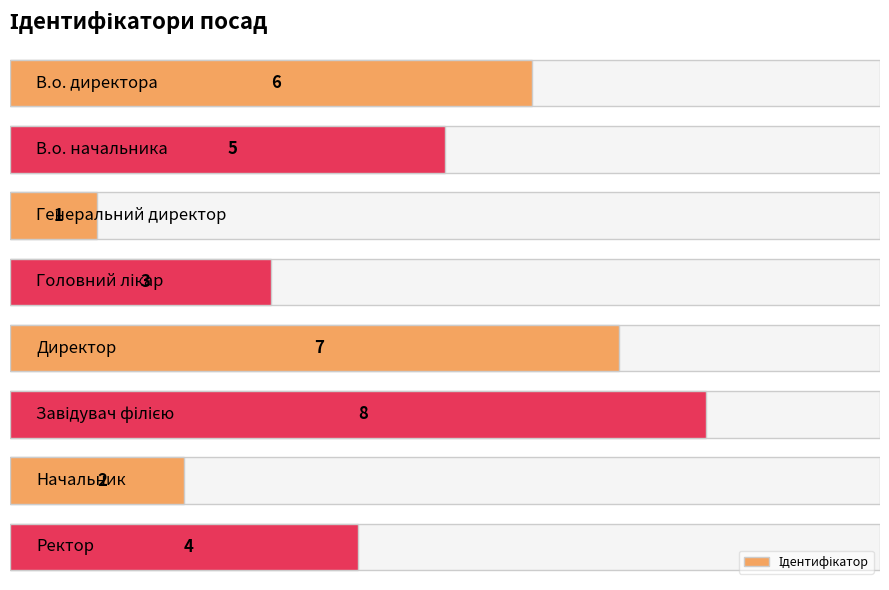

The value at 6 is 1. True or false?

False